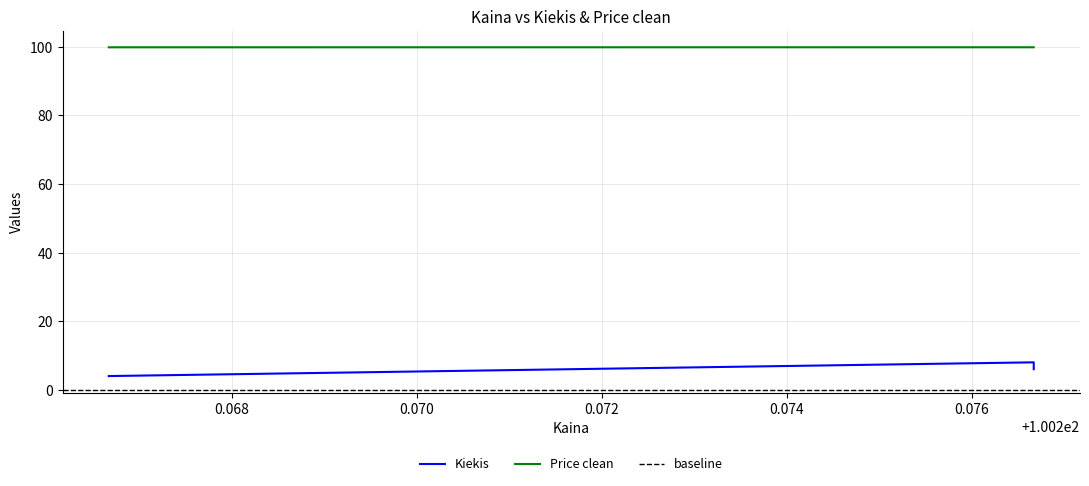

Is this an area chart (filled region under the line)?

No